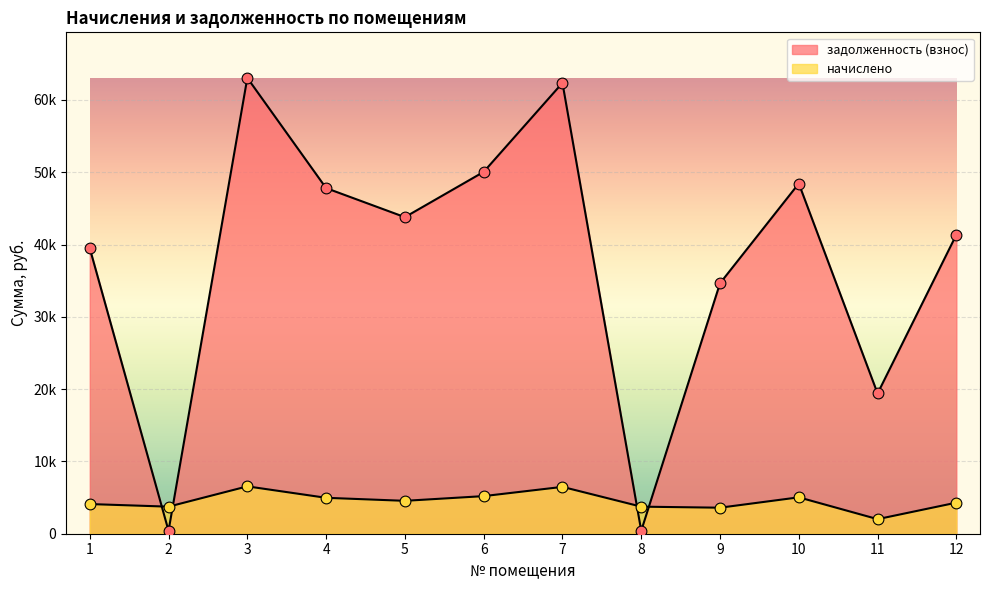

What are all the series names shown in the legend?

начислено, задолженность (взнос)